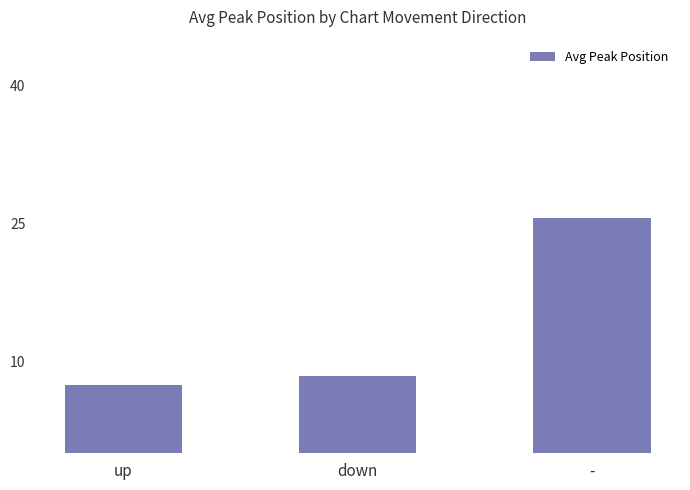

Approximately how many times larger is the value at down compared to -?

0.3